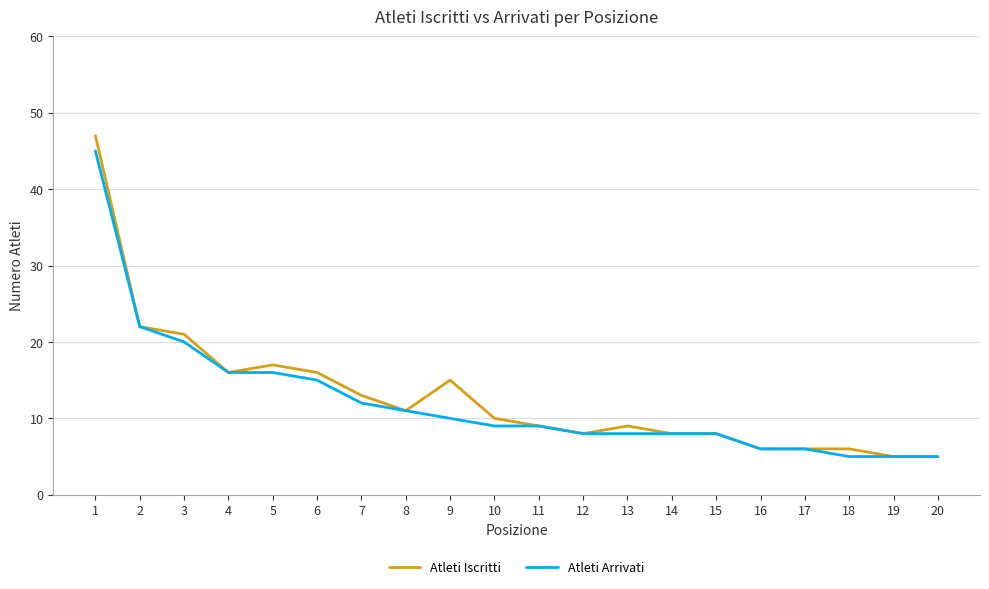

What is the difference between the Atleti Iscritti values at 20 and 4?

11